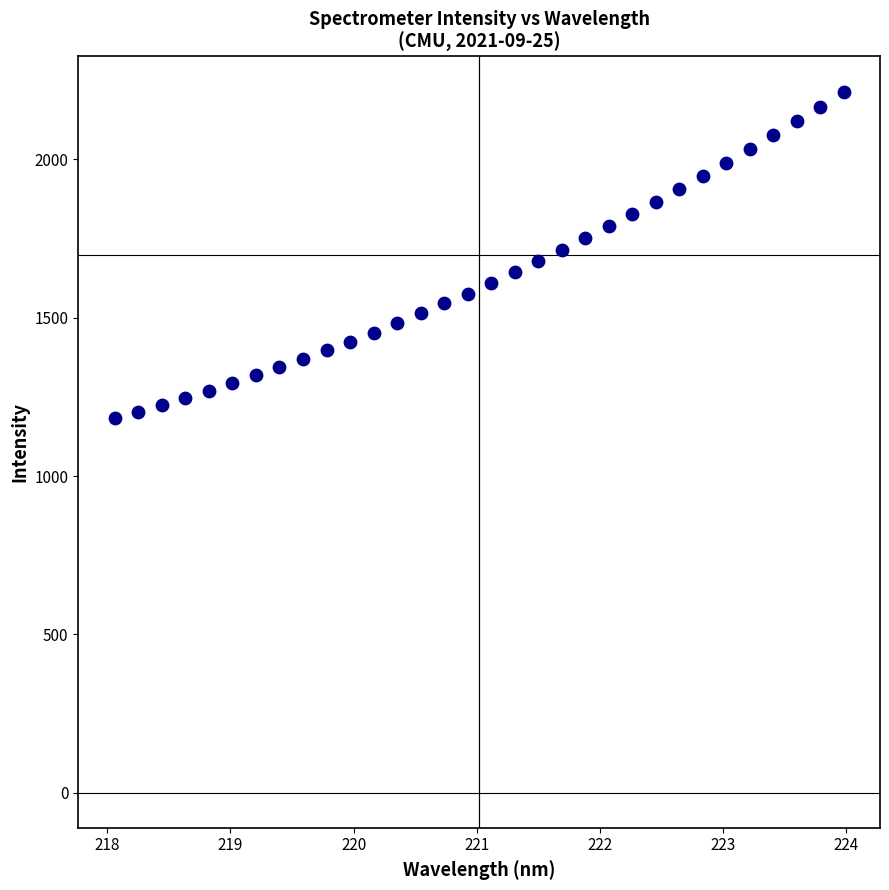

What is the range of X values (max minus min)?

5.9